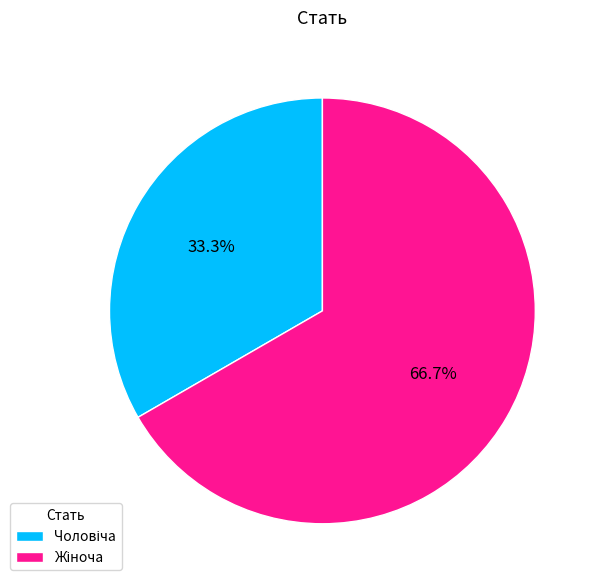

Is there any slice that represents more than half of the pie?

Yes